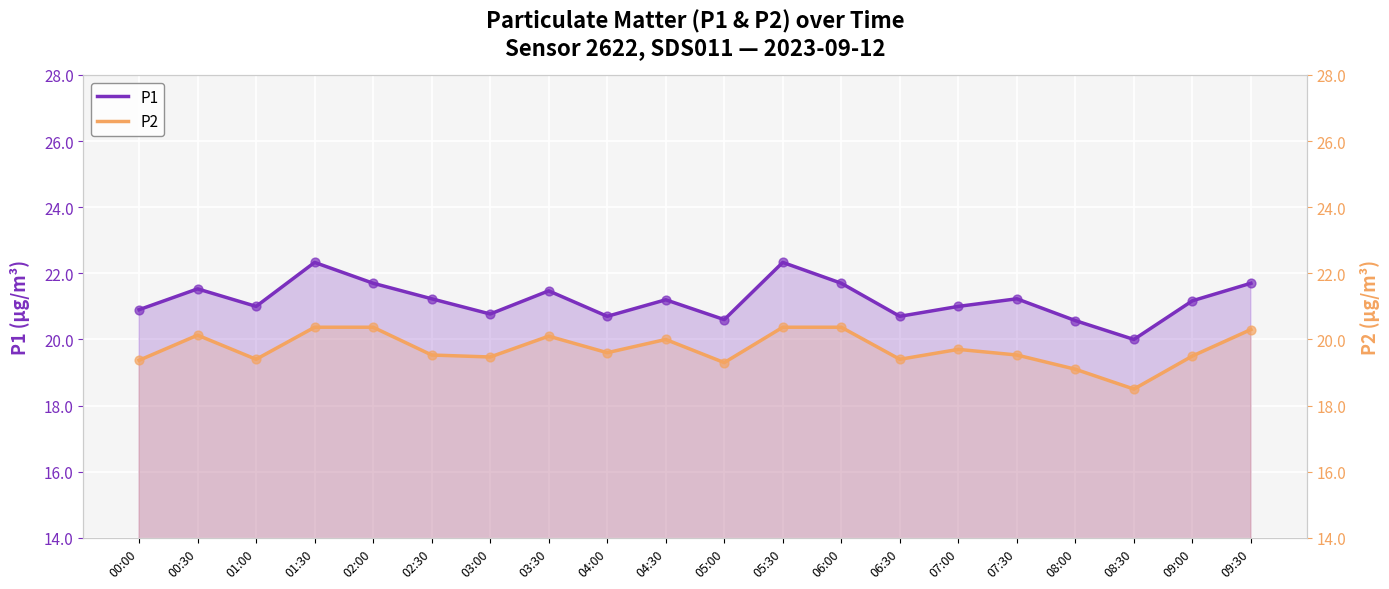

At which category is the sum across all series the highest?

01:30